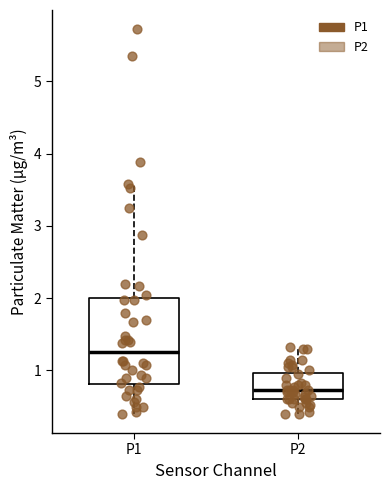

Where does the median line of the box for P2 sit on the y-axis? The values are not printed on the chart, so give them approximately, as read against the axis.

0.7